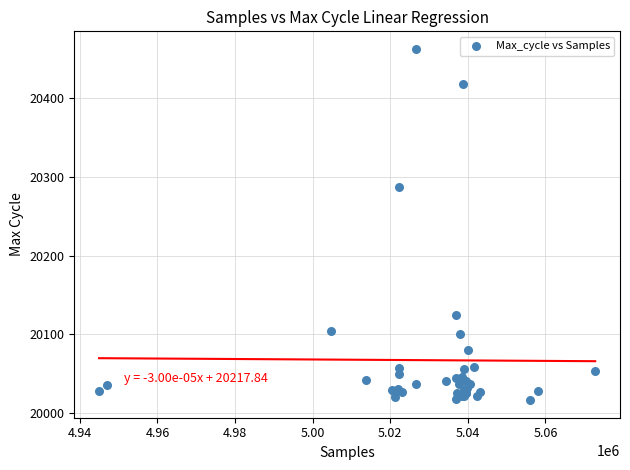

What Y value in the scatter plot is closest to 20239?

20287